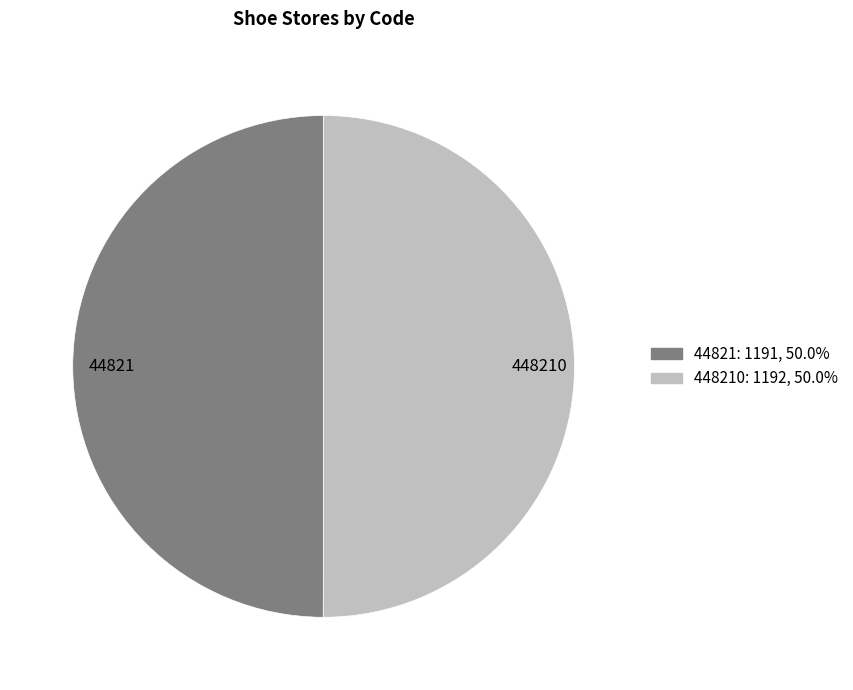

What is the ratio of the value at 448210: 1192, 50.0% to the value at 44821: 1191, 50.0%?

1.0